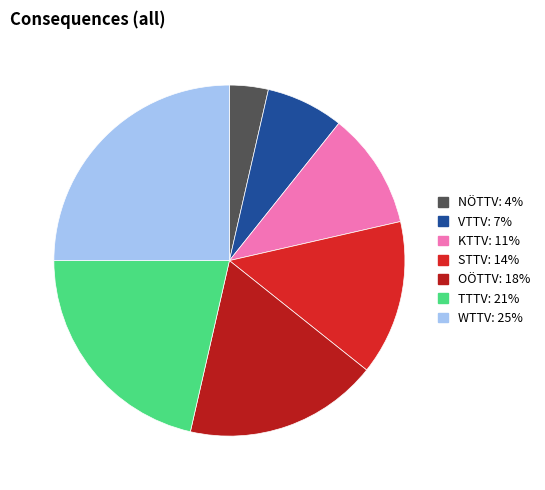

How many segments does this pie chart have?

7